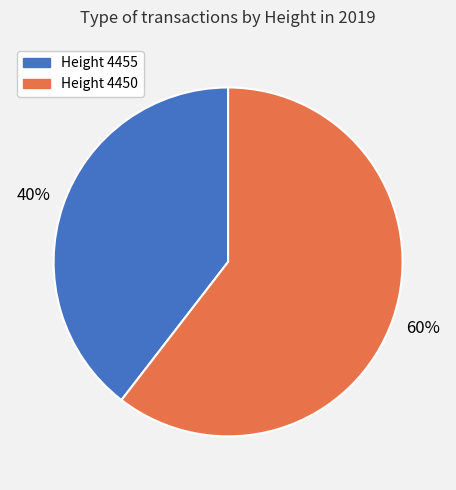

To the nearest percent, what portion does Height 4455 represent?

40%